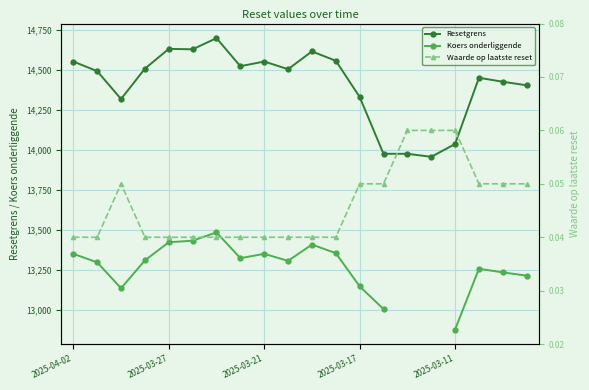

True or false: Resetgrens has more than 1 points higher than both neighbors.

True